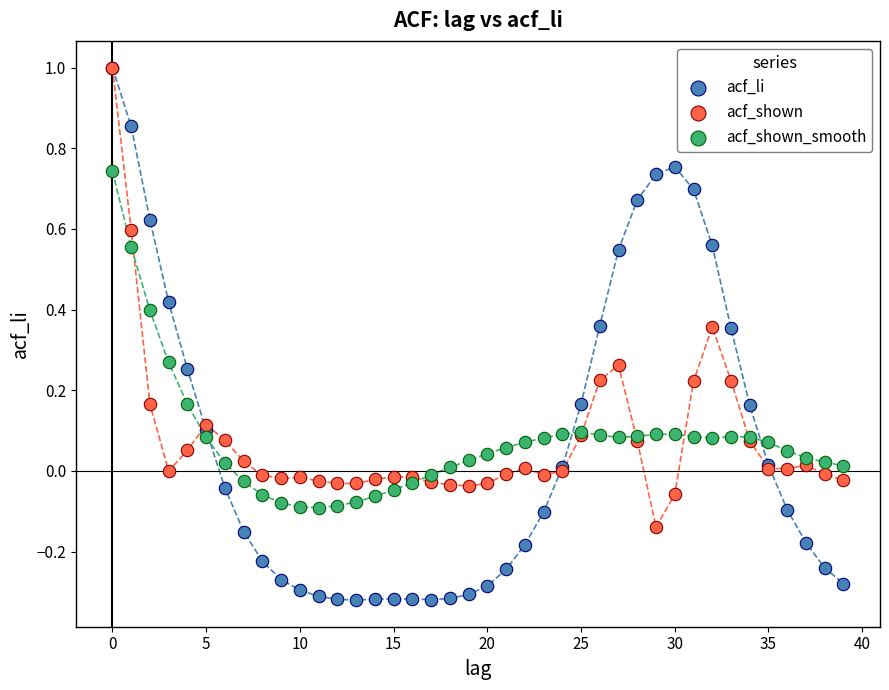

What are all the series names shown in the legend?

acf_li, acf_shown, acf_shown_smooth